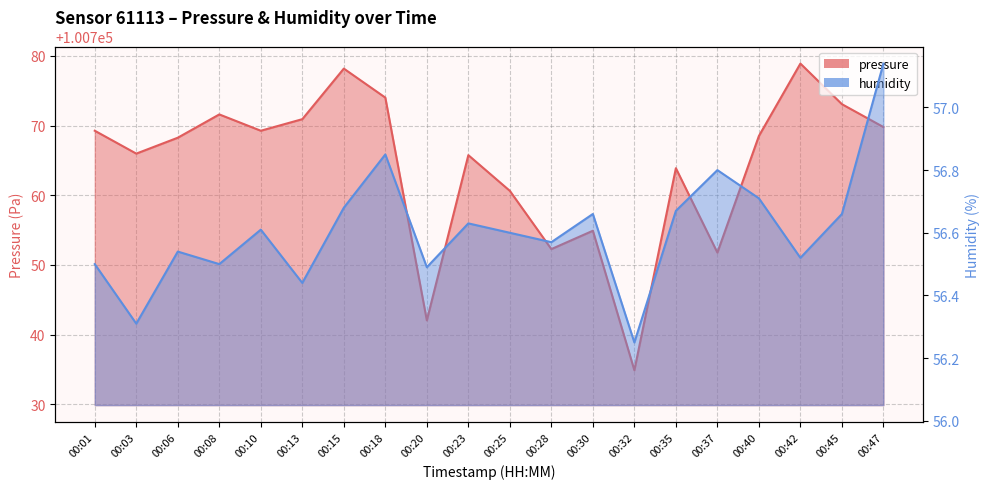

What is the minimum value shown in the chart?

56.2